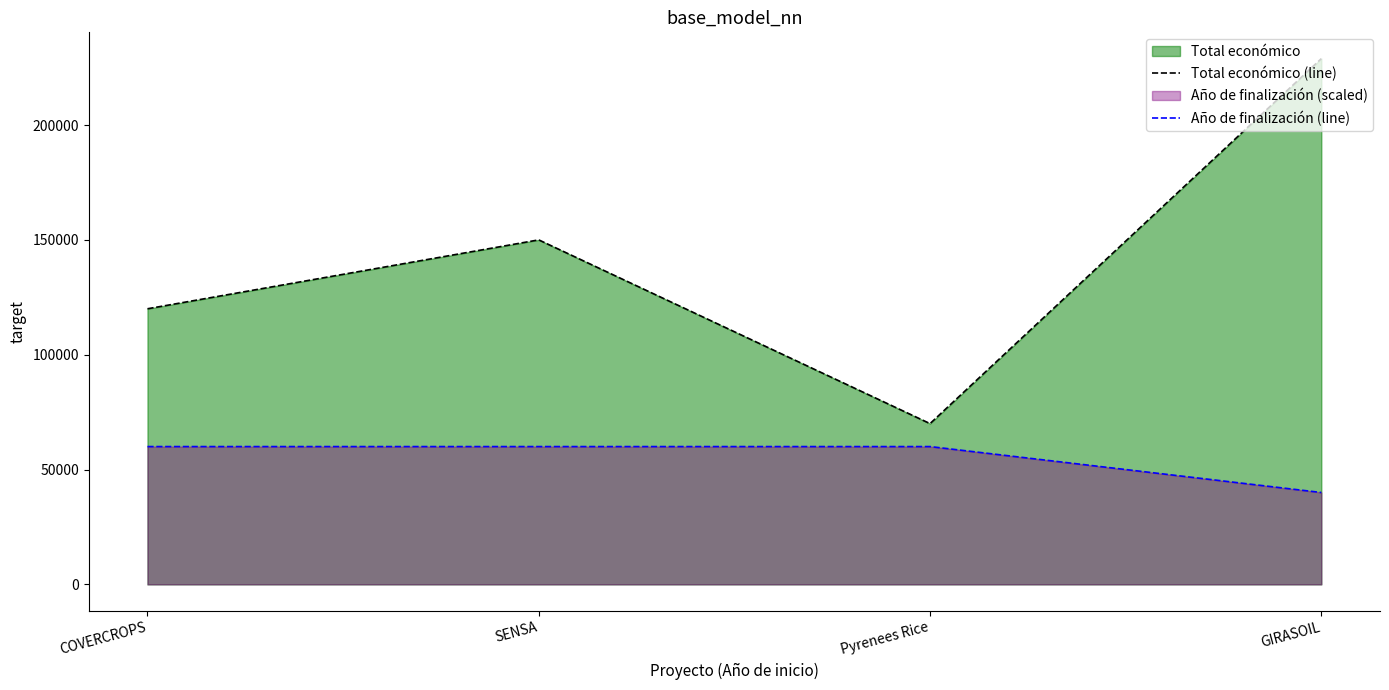

What is the value of the Año de finalización (line) point at the 2nd from the left?

60000